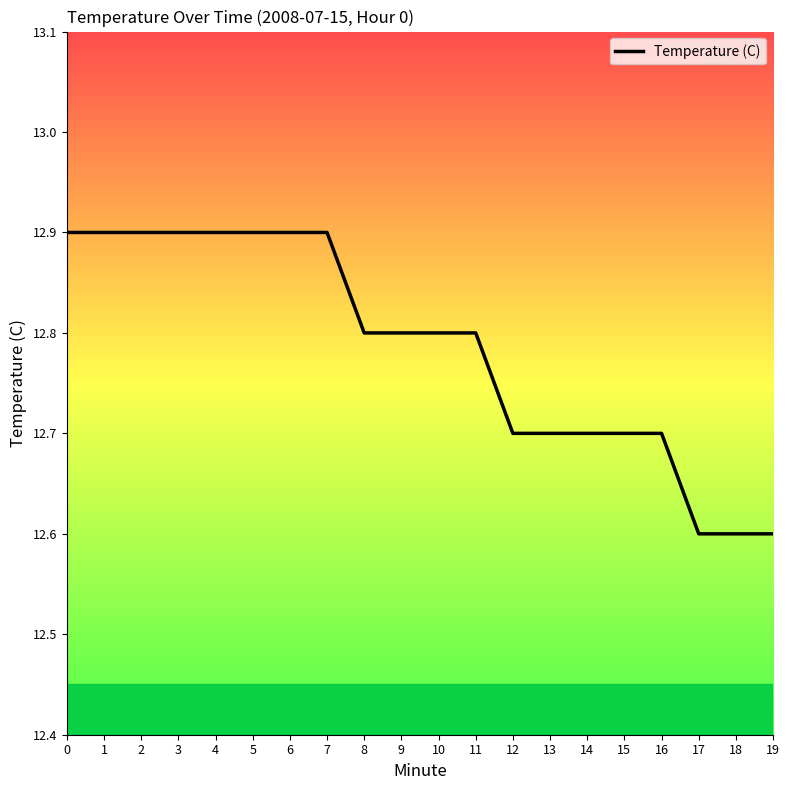

What is the average value?

12.8